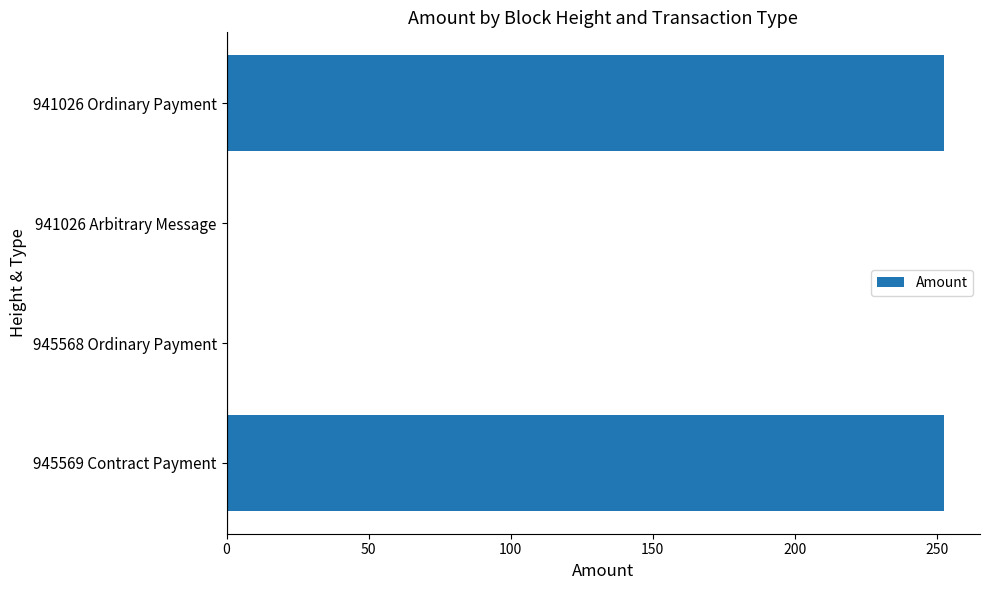

Which has a higher value, 941026 Arbitrary Message or 941026 Ordinary Payment?

941026 Ordinary Payment